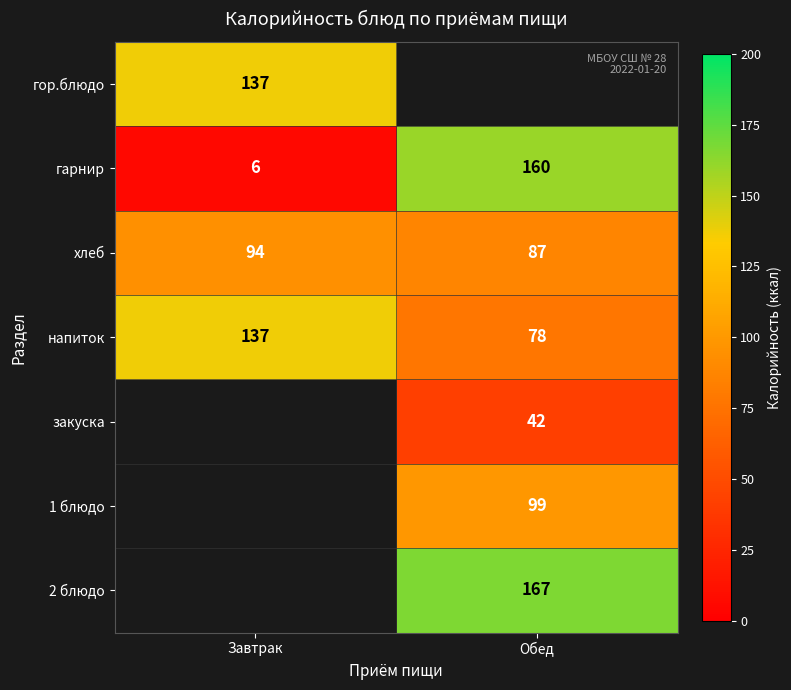

Where is напиток nearest to the value 107?

Обед